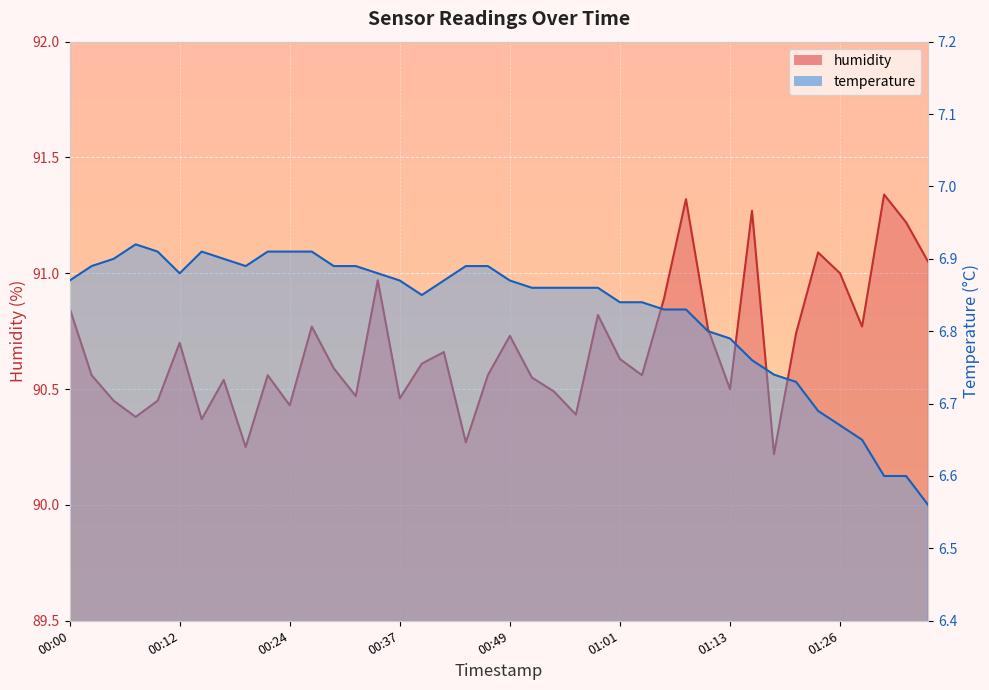

At how many categories does at least one series exceed 86?

40